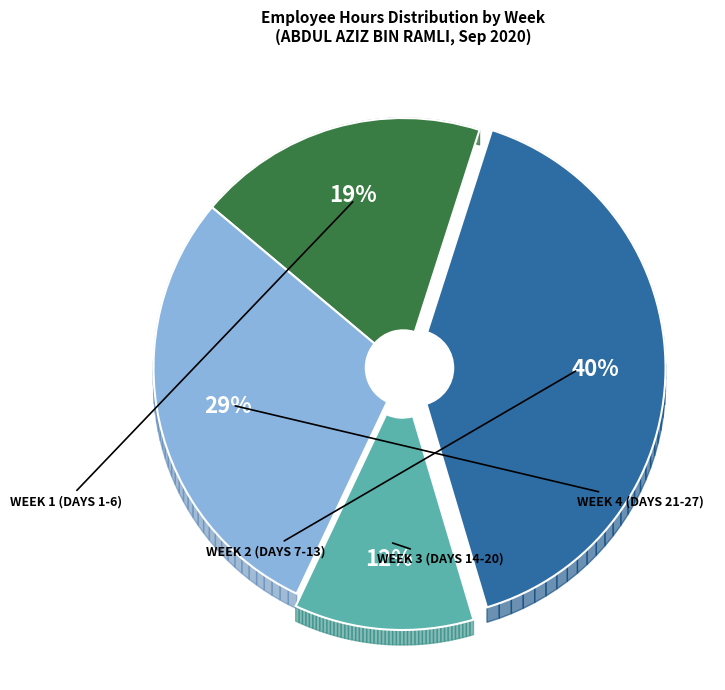

Approximately how many times larger is the value at Day 24 compared to Day 25?

1.0